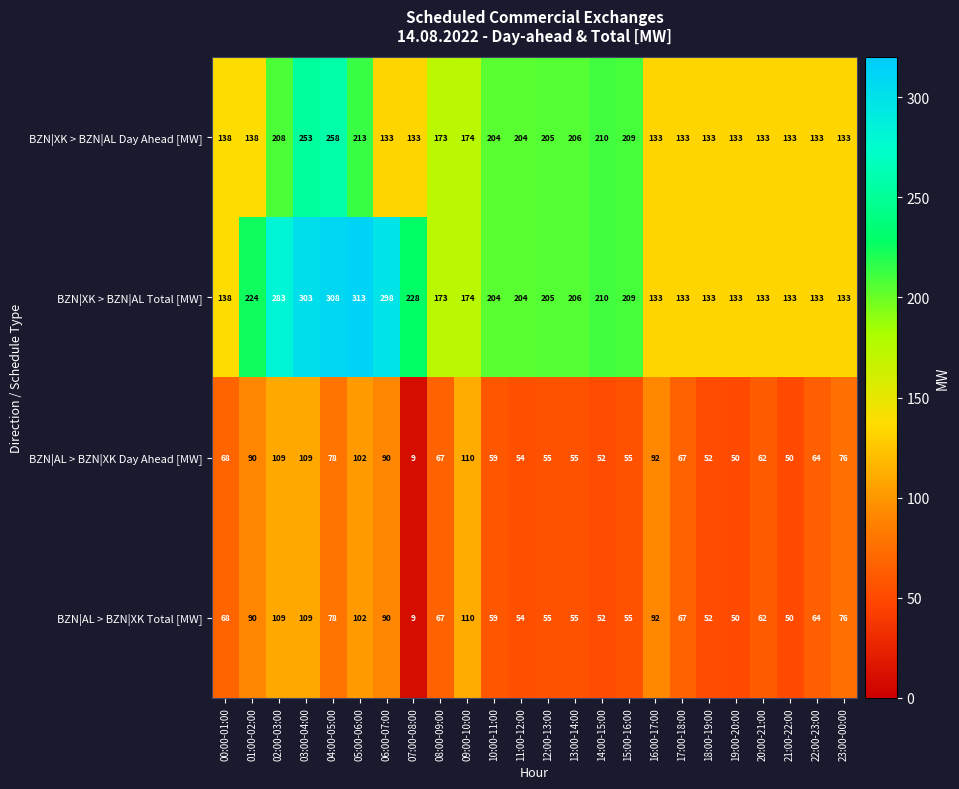

The value of BZN|AL > BZN|XK Total [MW] at 06:00-07:00 is 90. True or false?

True